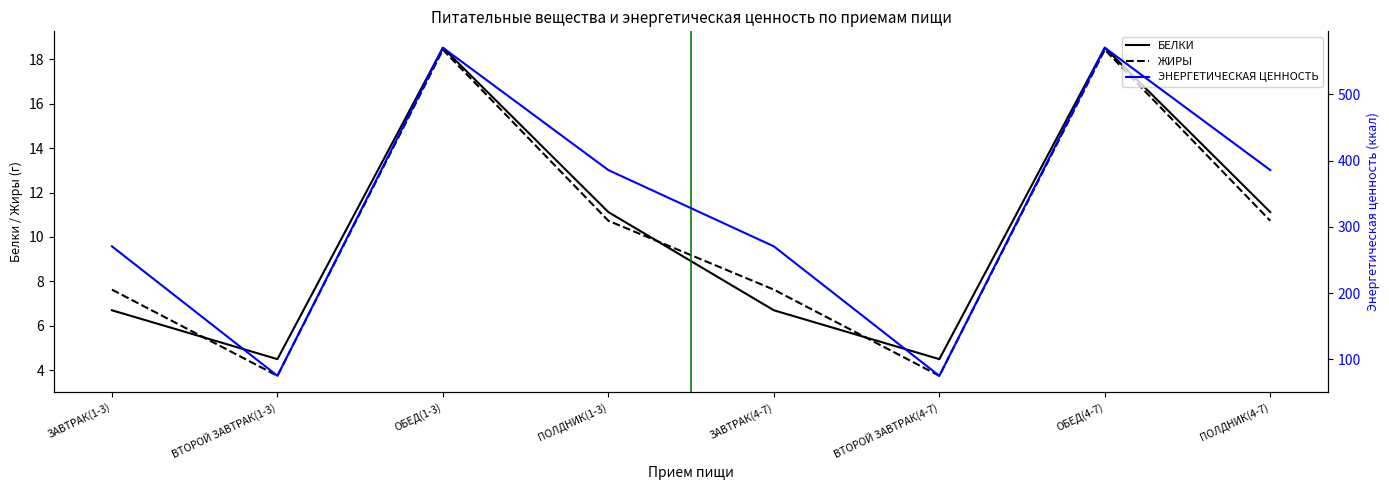

What is the approximate value of БЕЛКИ at ЗАВТРАК(1-3)?

6.7